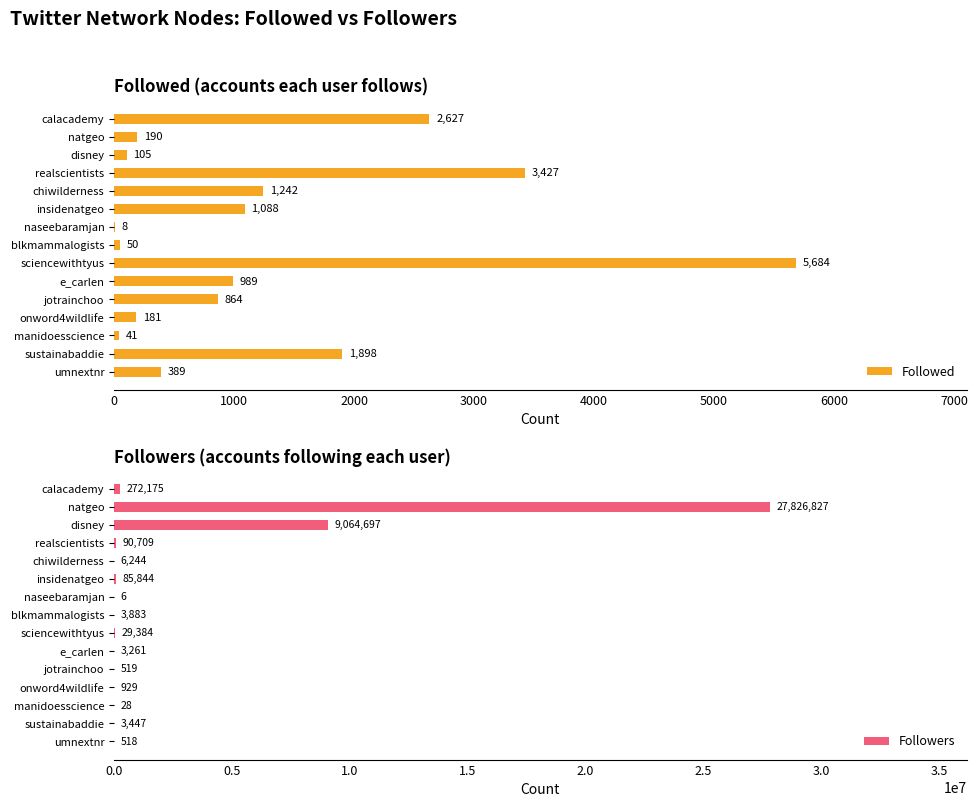

At which label is Followers closest to 13913416?

disney